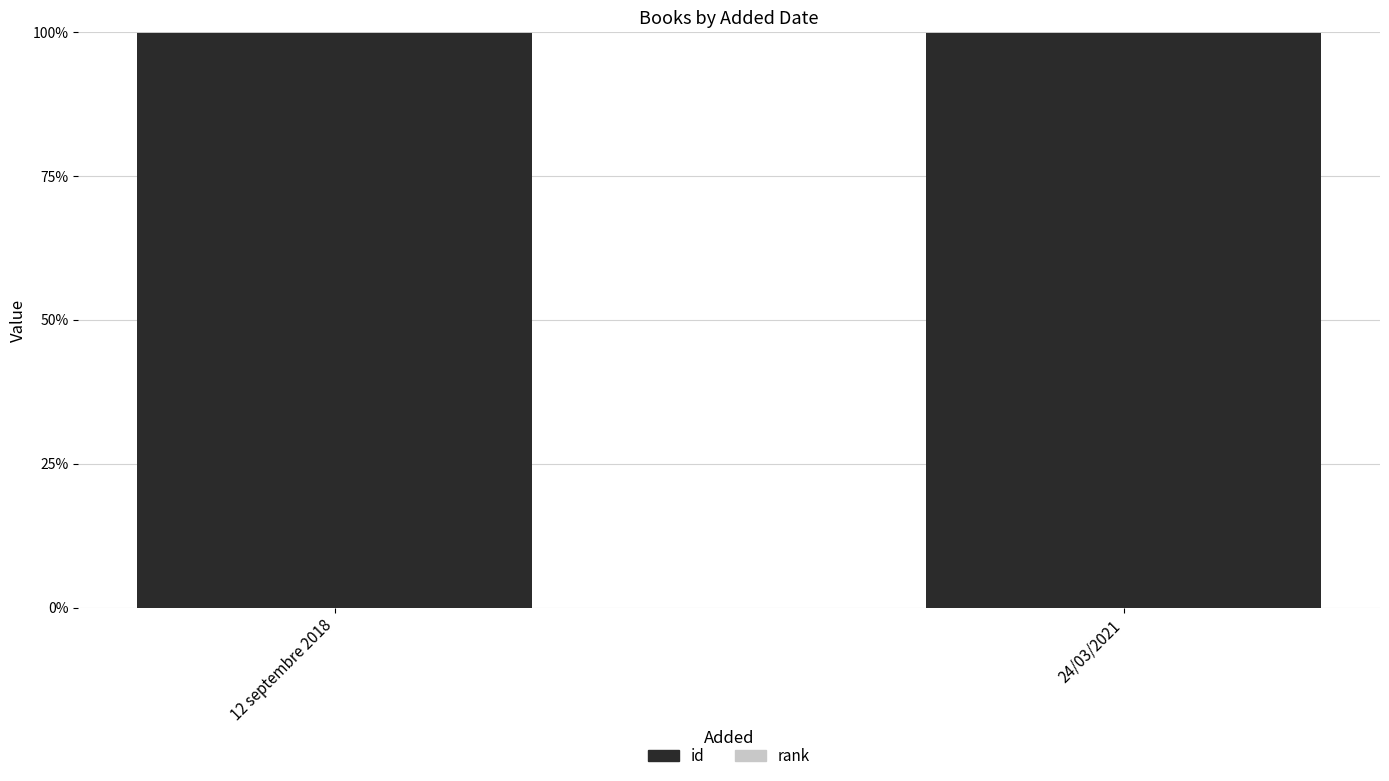

What is the maximum value for id?

99.9